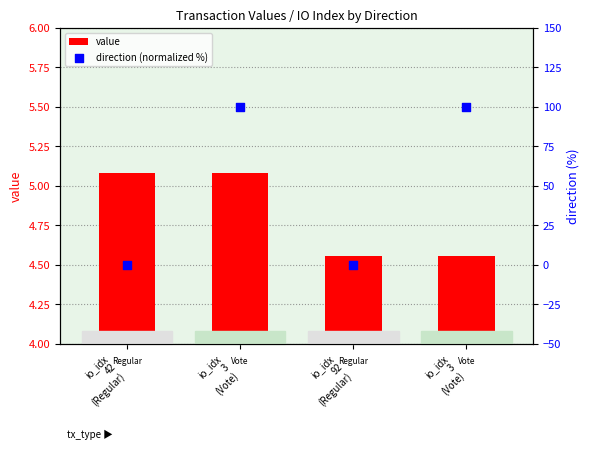

What is the total value across all series at io_idx
92
(Regular)?

4.6